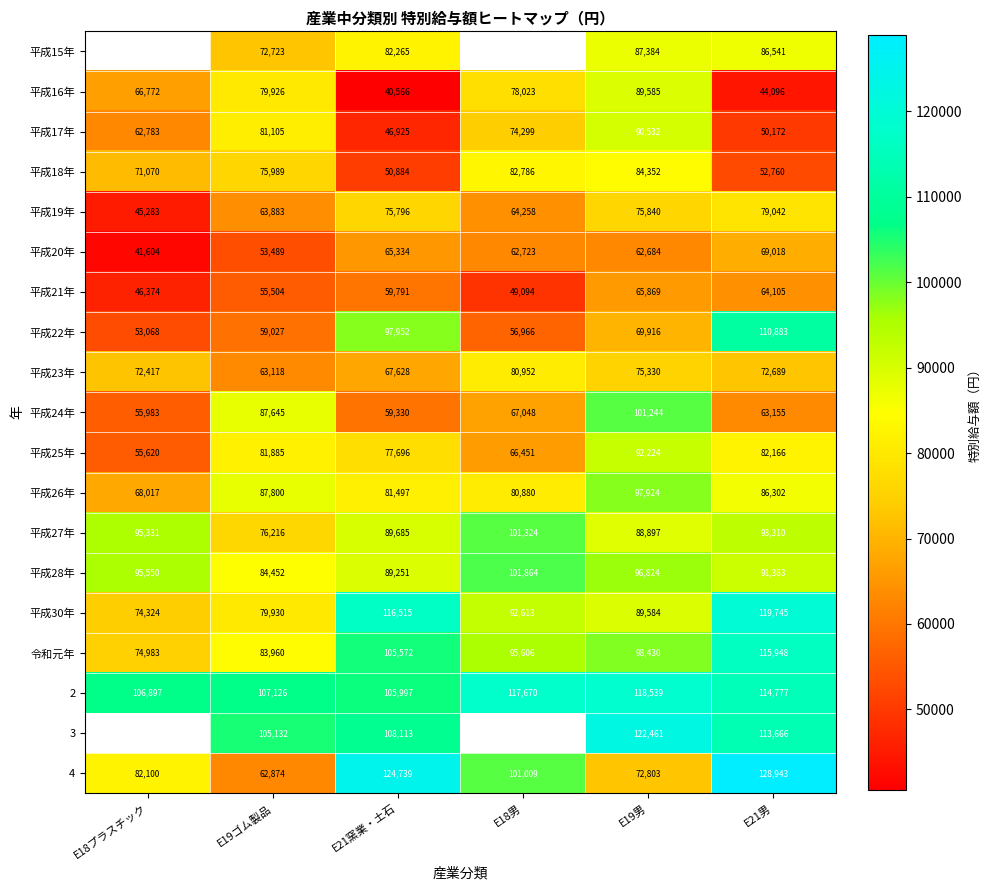

Is the value of 平成17年 at E19男 greater than the value of 平成21年 at E19男?

Yes